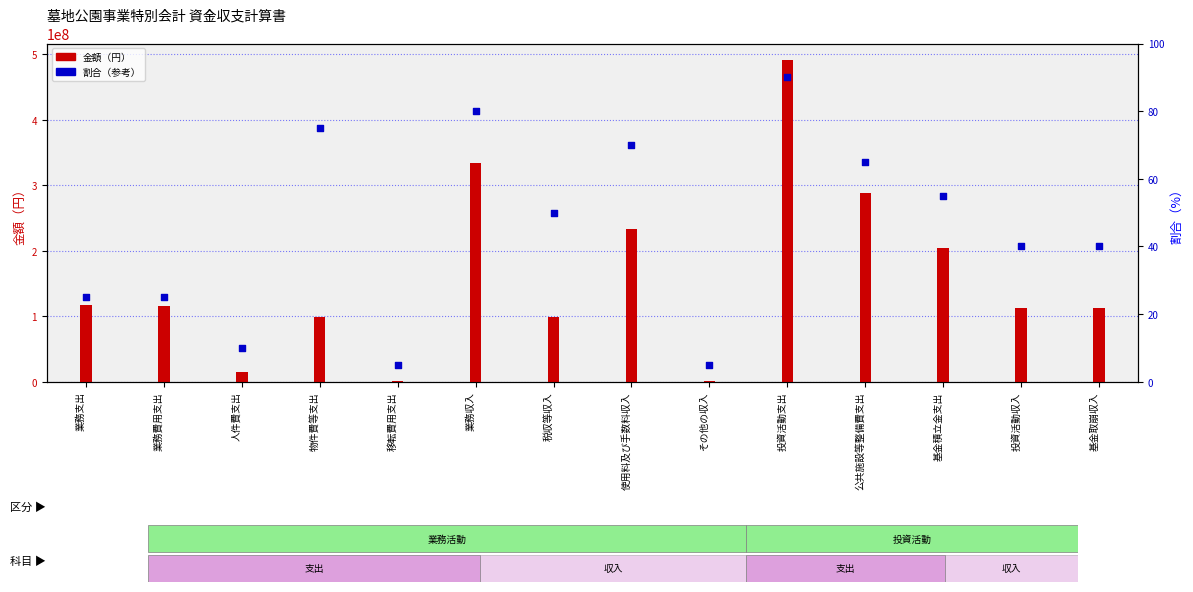

At which category is the sum across all series the highest?

投資活動支出